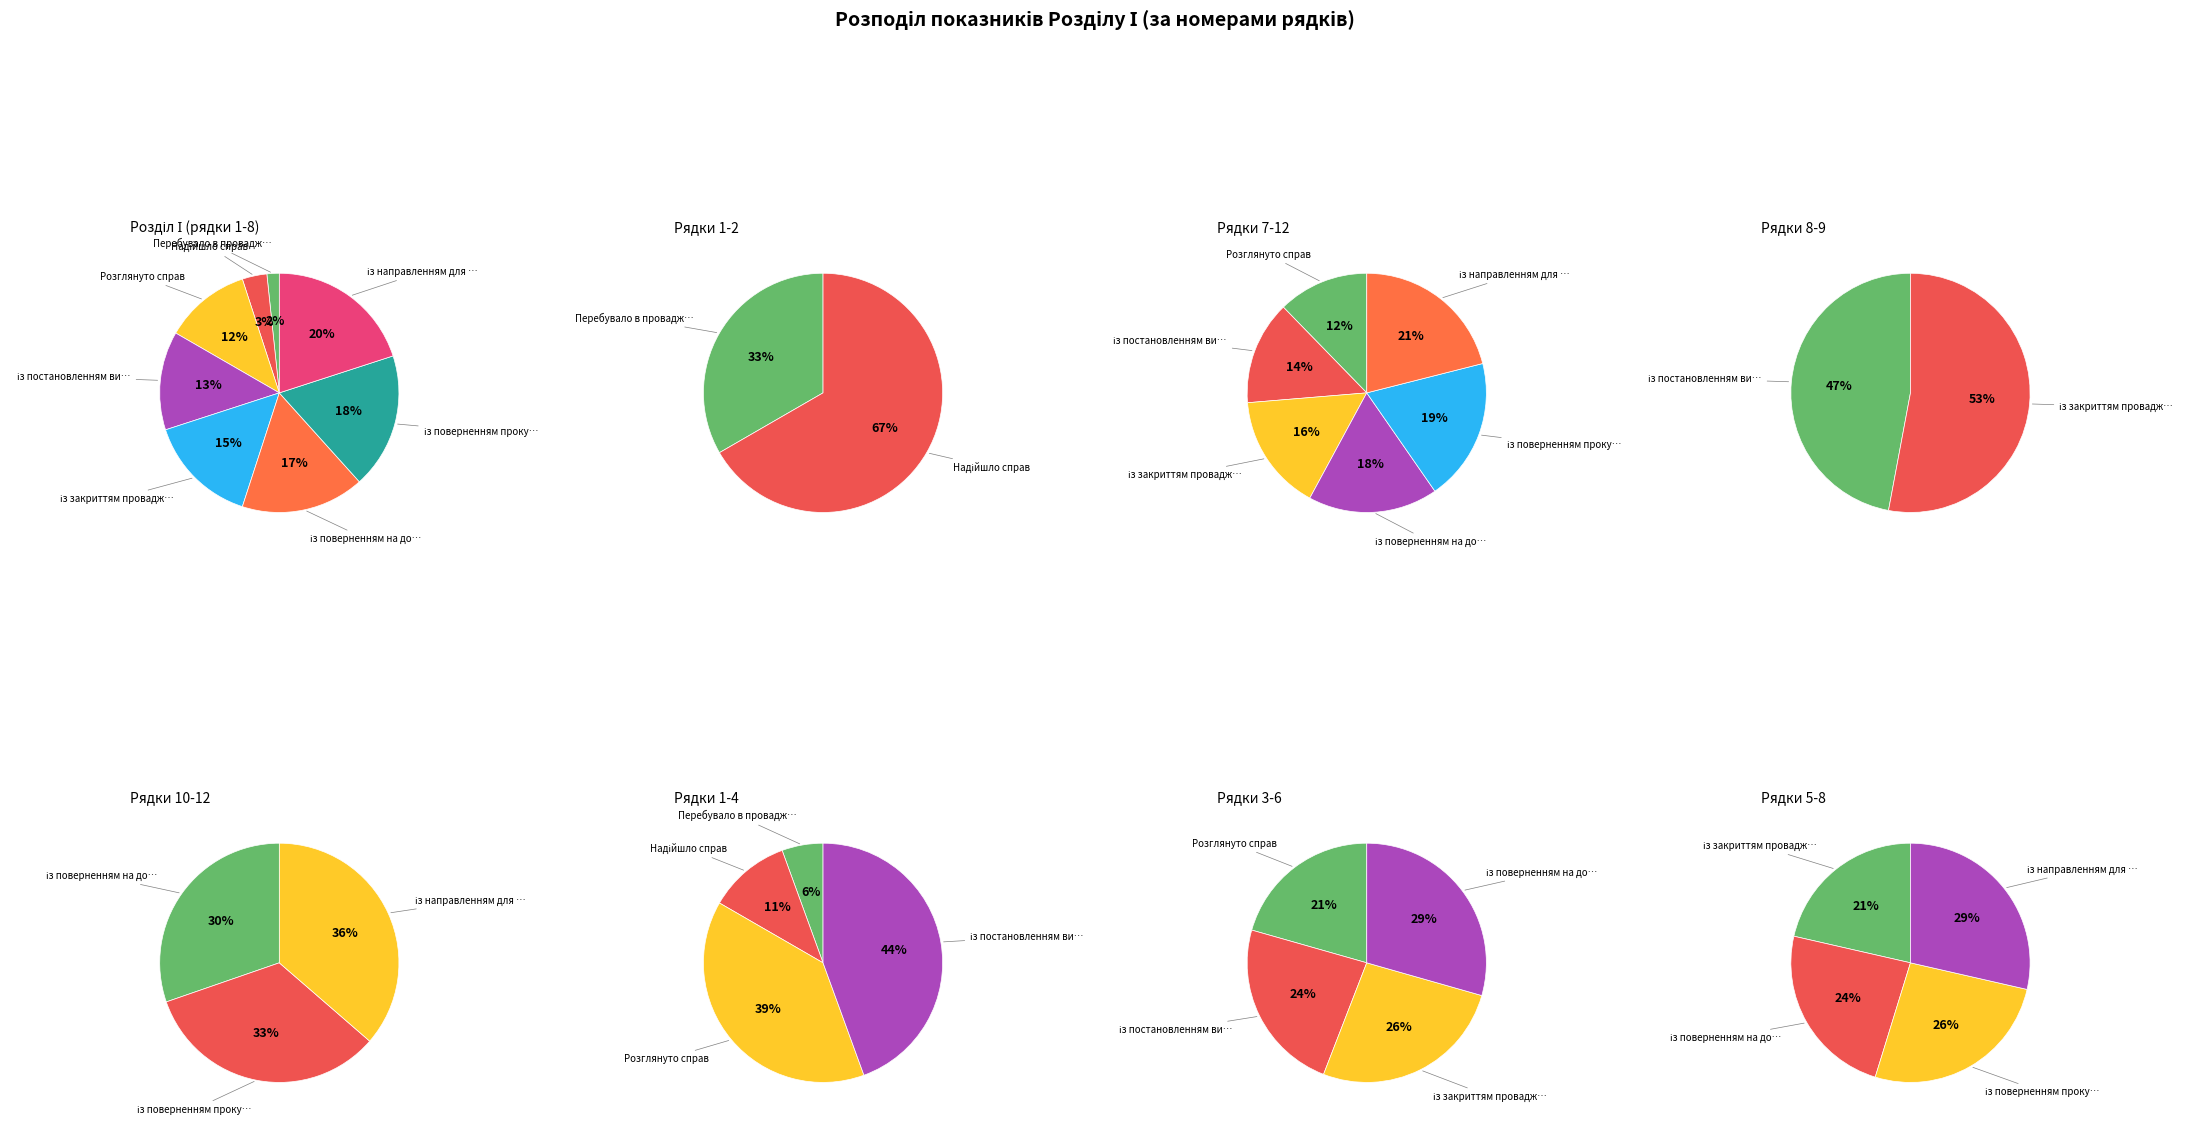

To the nearest percent, what is the difference between the largest and smallest slice percentages?

18%